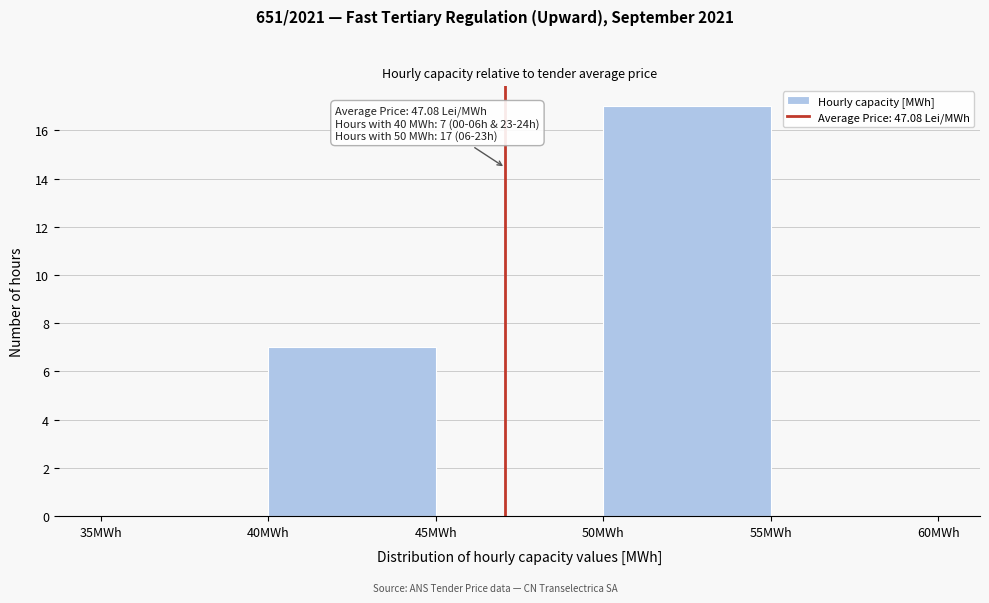

Which range on the x-axis has the tallest bar?

50 to 55